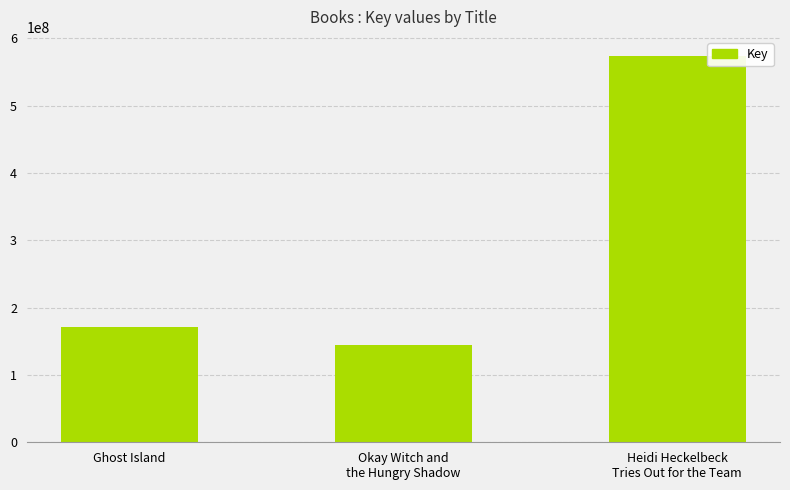

Approximately how many times larger is the value at Heidi Heckelbeck
Tries Out for the Team compared to Ghost Island?

3.3